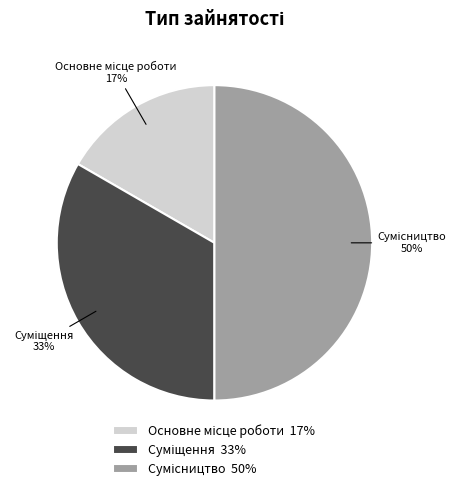

How many segments does this pie chart have?

3